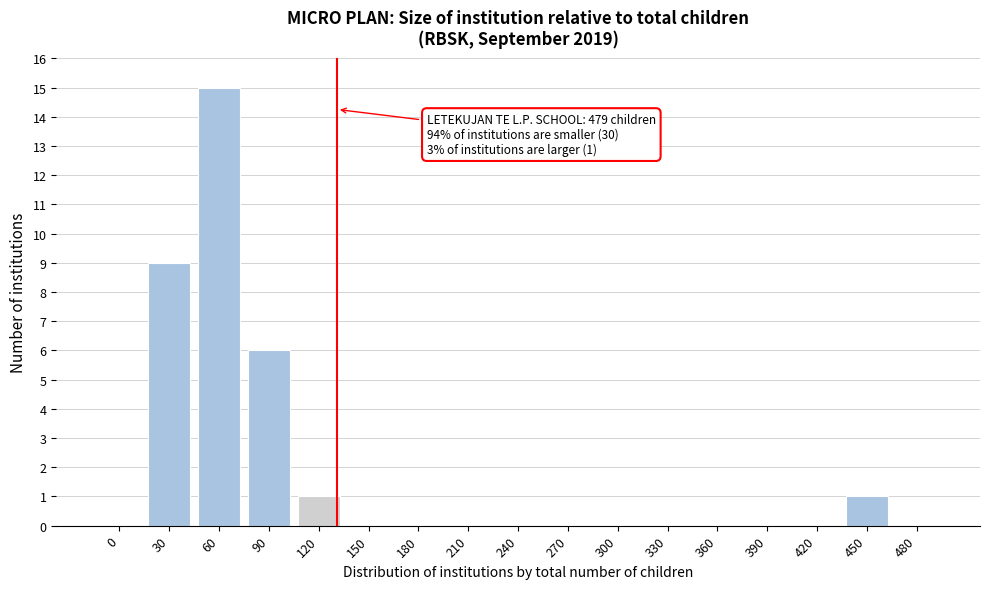

Reading right to left, transcribe all the data shown in this chart.

480=0	450=1	420=0	390=0	360=0	330=0	300=0	270=0	240=0	210=0	180=0	150=0	120=1	90=6	60=15	30=9	0=0